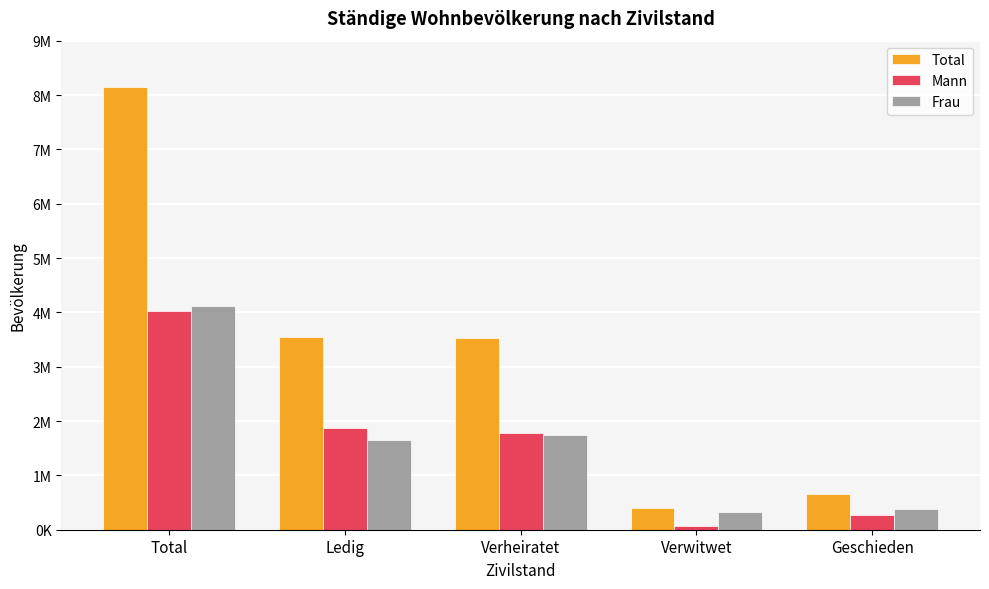

Is it true that Total equals 1954374 at Ledig?

False